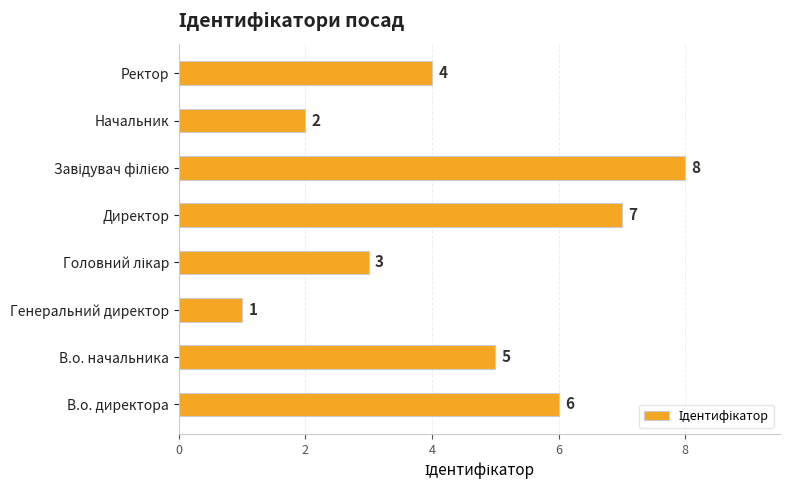

Where is the data nearest to the value 4?

Ректор